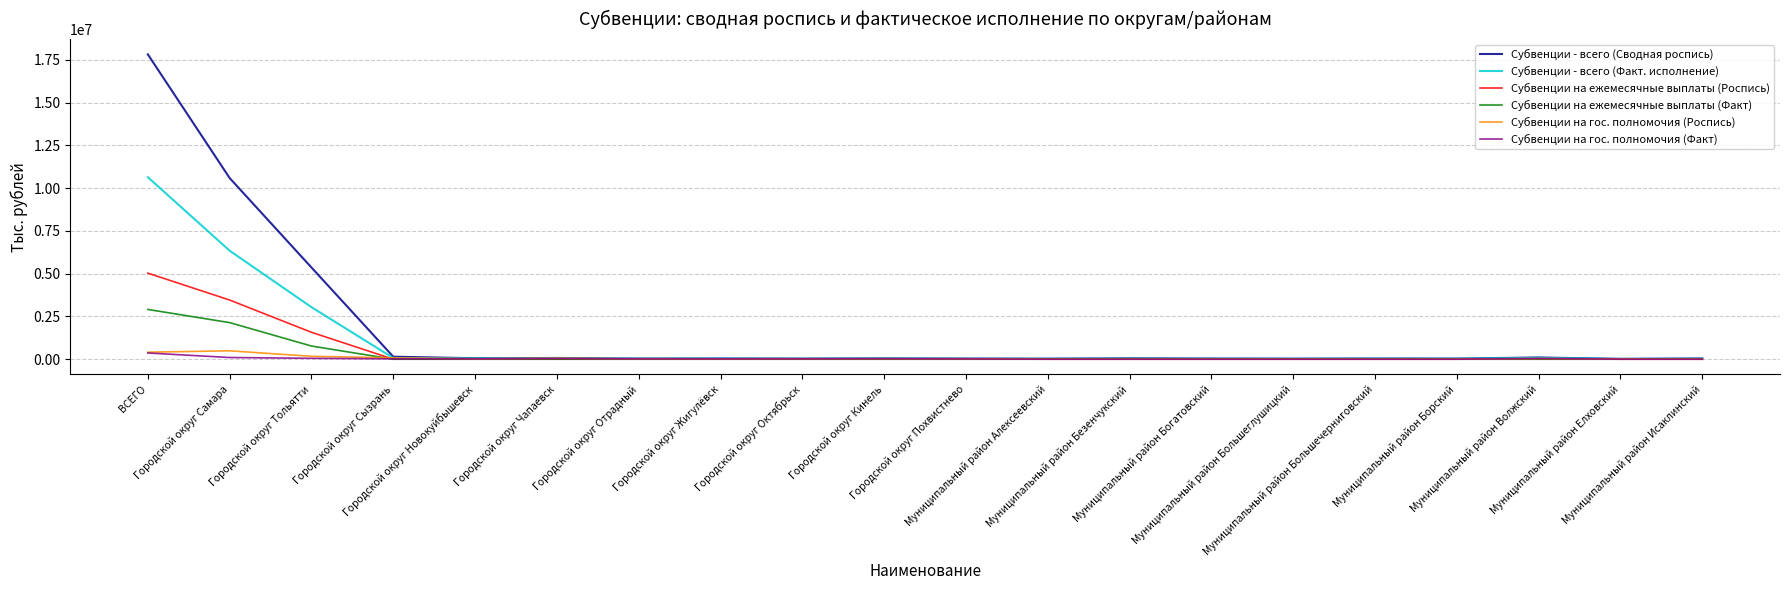

What are all the series names shown in the legend?

Субвенции - всего (Сводная роспись), Субвенции - всего (Факт. исполнение), Субвенции на ежемесячные выплаты (Роспись), Субвенции на ежемесячные выплаты (Факт), Субвенции на гос. полномочия (Роспись), Субвенции на гос. полномочия (Факт)